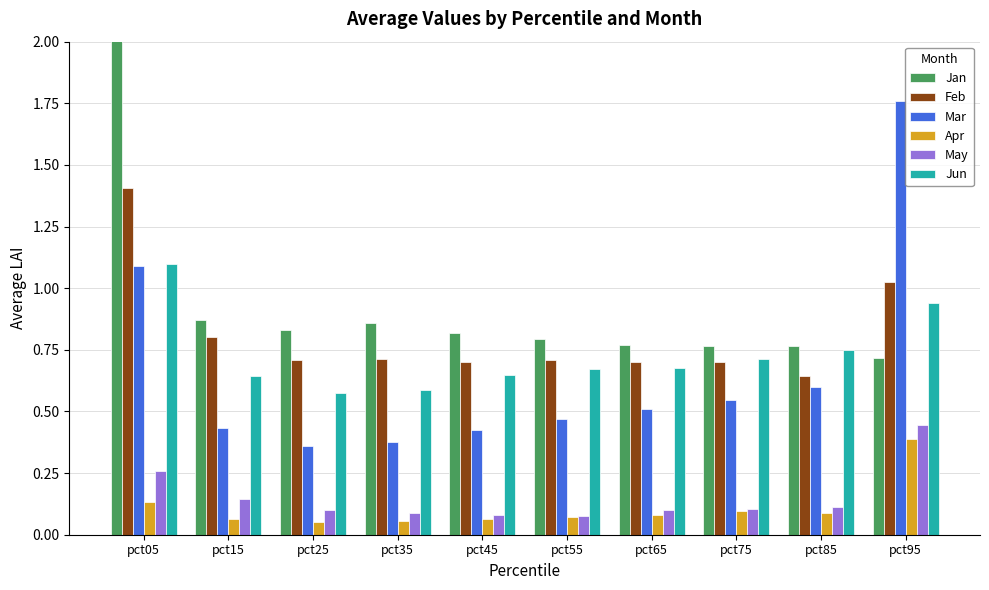

Where is Jun nearest to the value 0?

pct25